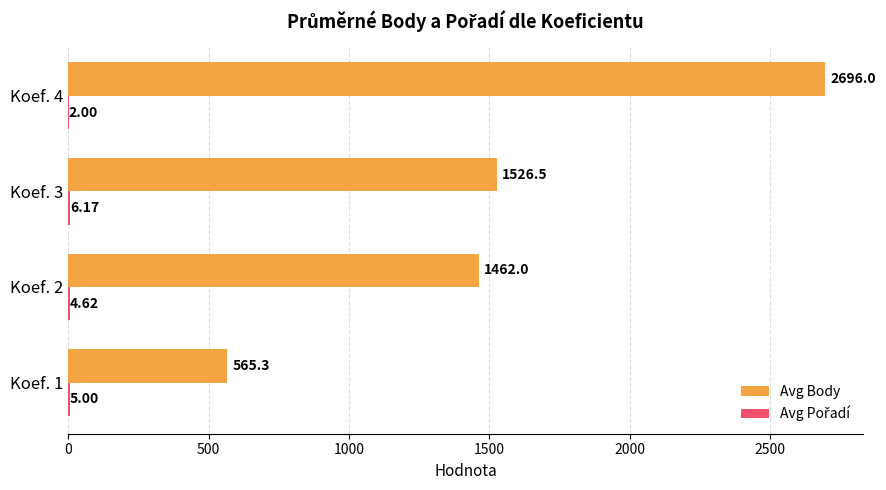

Which series changed the most between Koef. 1 and Koef. 2?

Avg Body